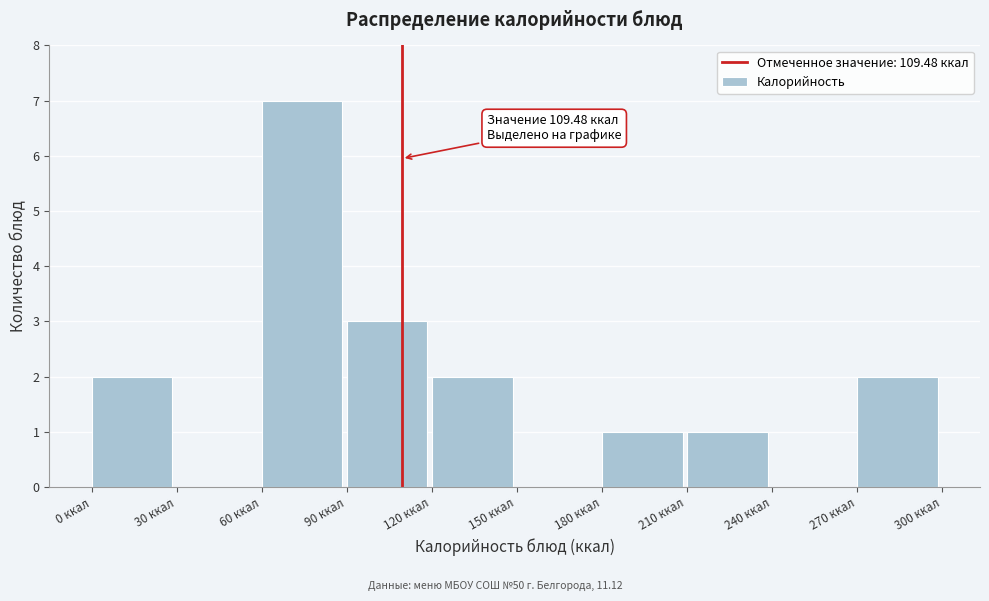

Which range on the x-axis has the tallest bar?

60 to 90